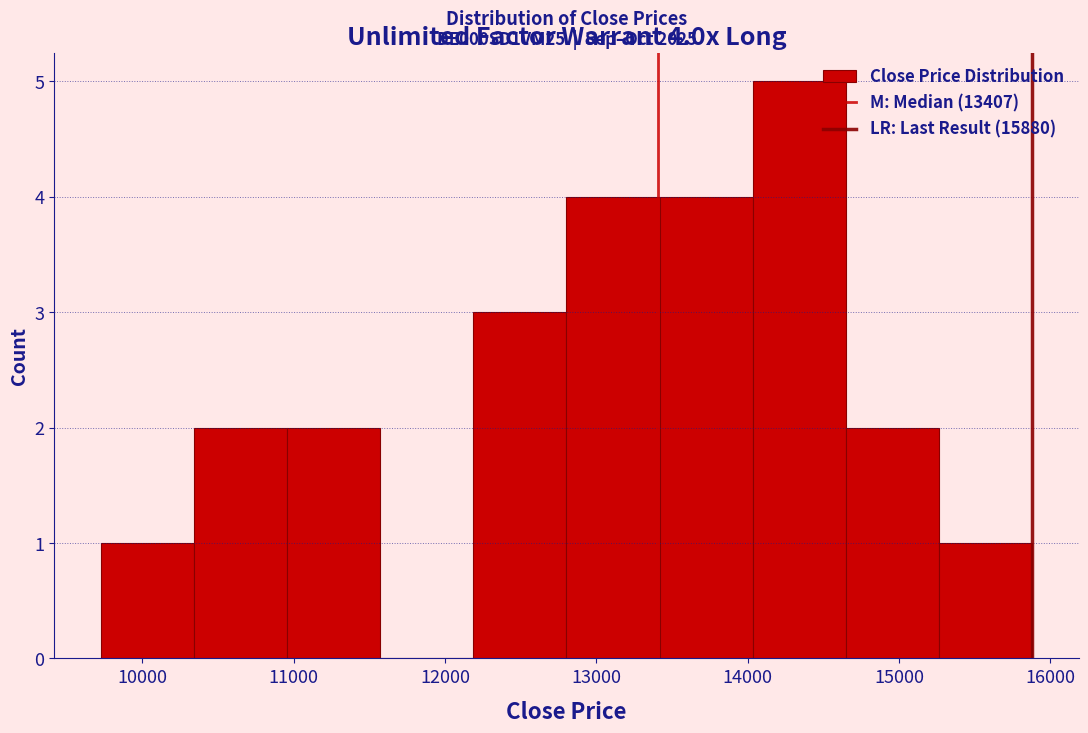

Over which range of the x-axis is the bar tallest?

14000 to 14600